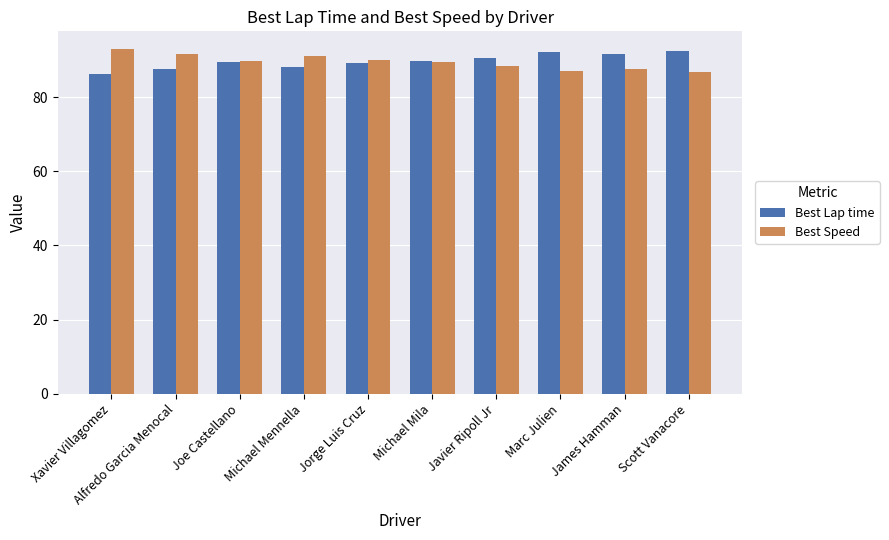

Read the Best Lap time value at Marc Julien.

92.2